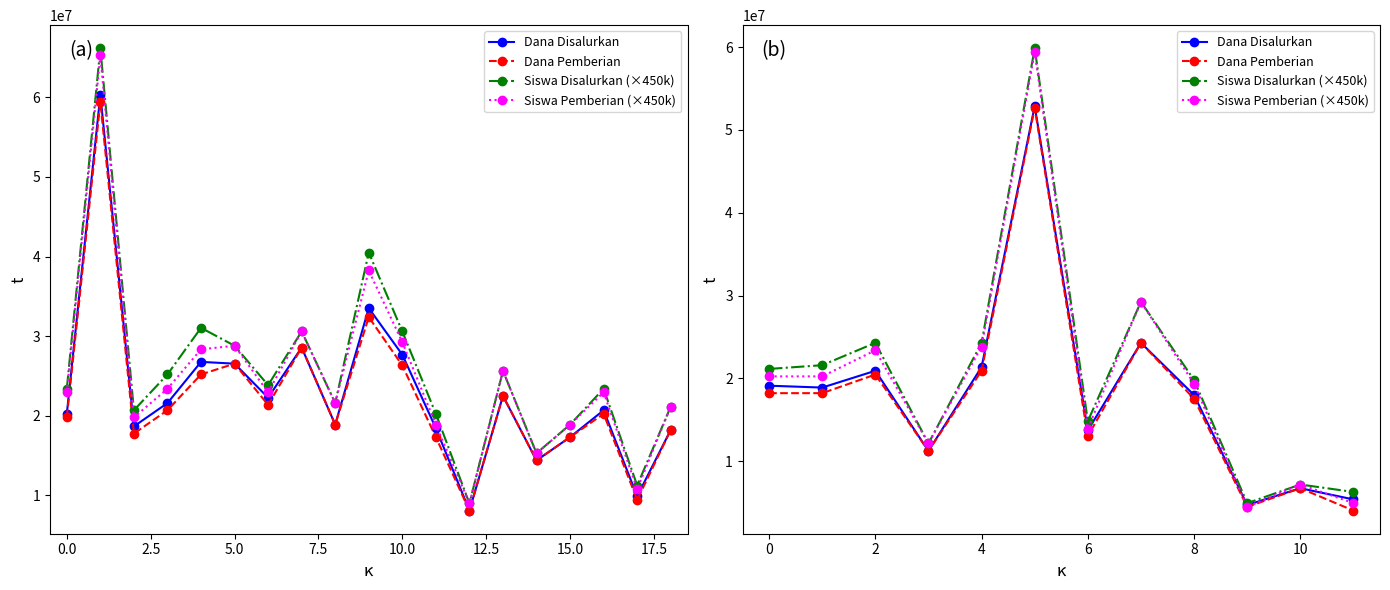

Which series has the largest range (max minus min)?

Siswa Disalurkan (×450k)